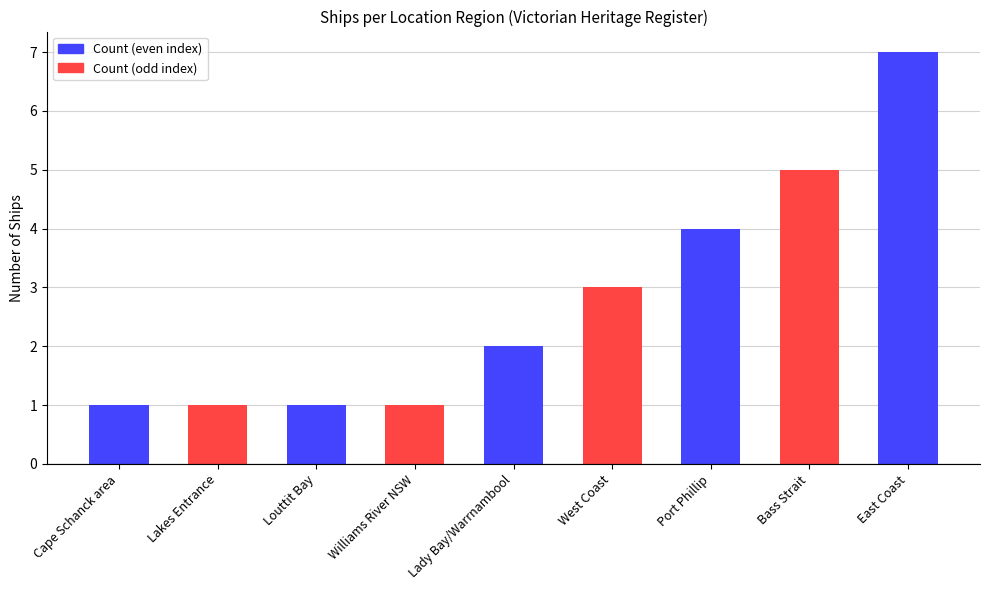

What is the difference between the maximum and minimum values?

6